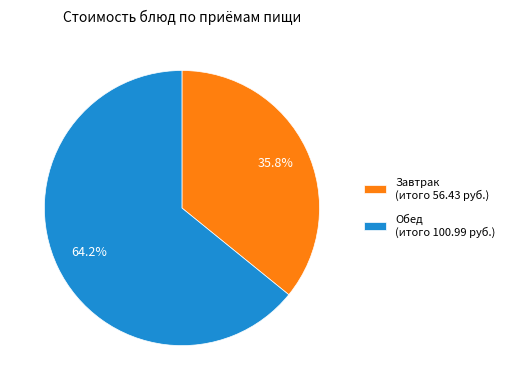

What percentage do Завтрак (итого 56.43 руб.) and Обед (итого 100.99 руб.) together represent?

100.0%